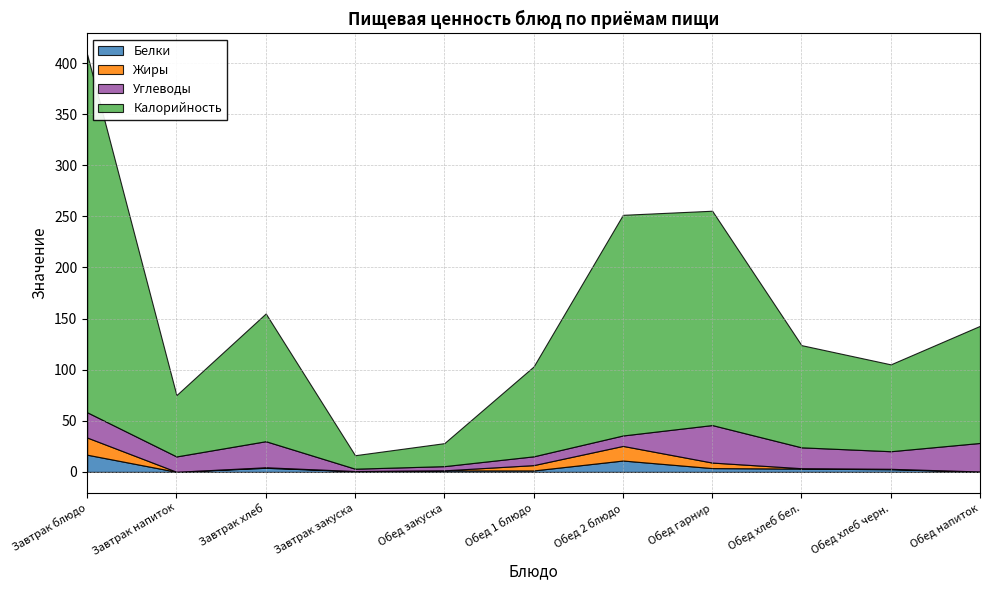

What are all the series names shown in the legend?

Белки, Жиры, Углеводы, Калорийность